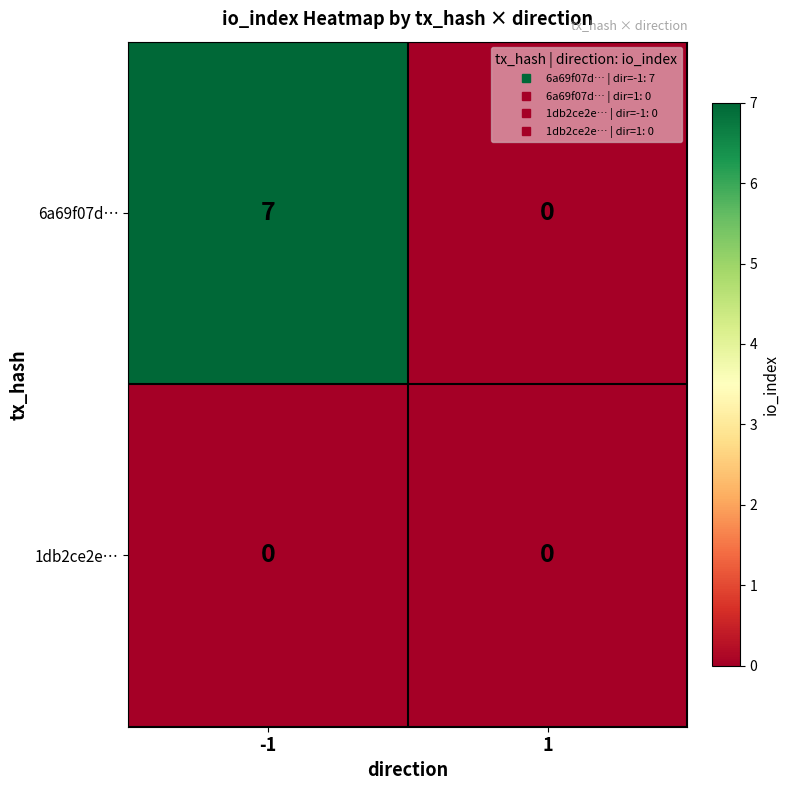

Which series has the largest range (max minus min)?

6a69f07d…